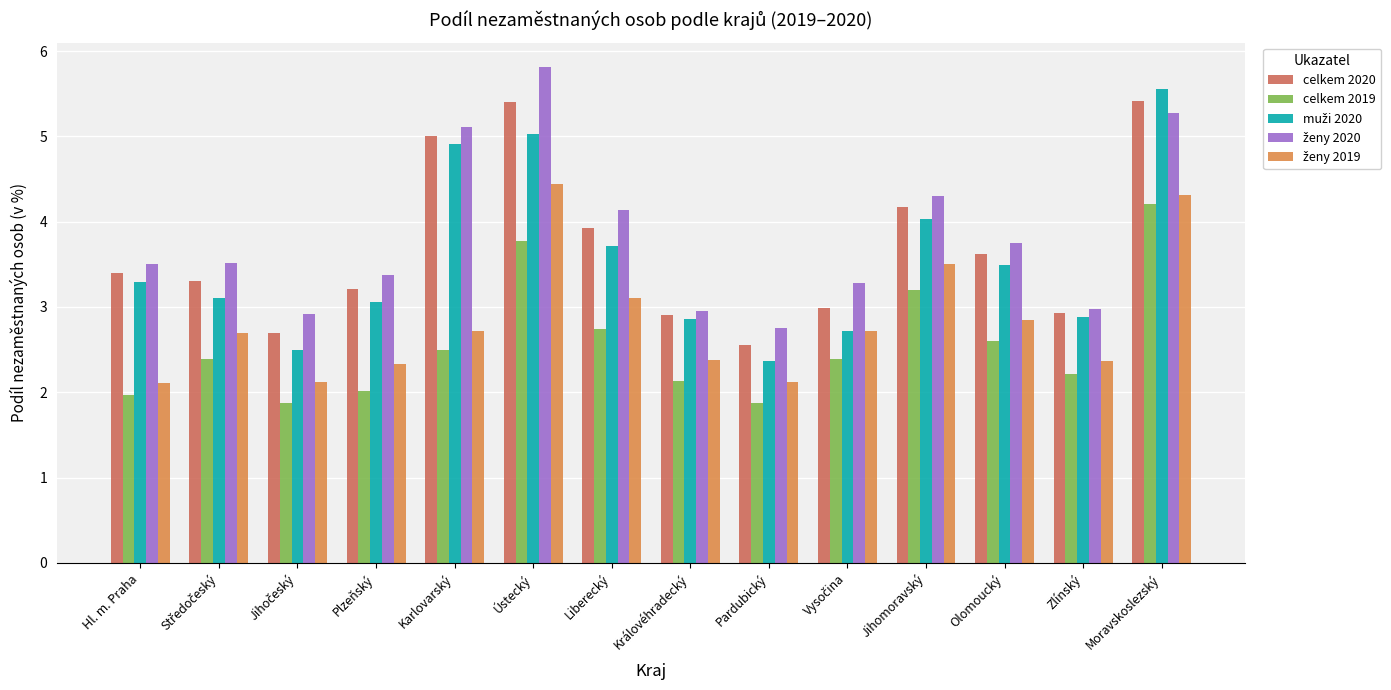

What is the approximate value of celkem 2019 at Pardubický?

1.9